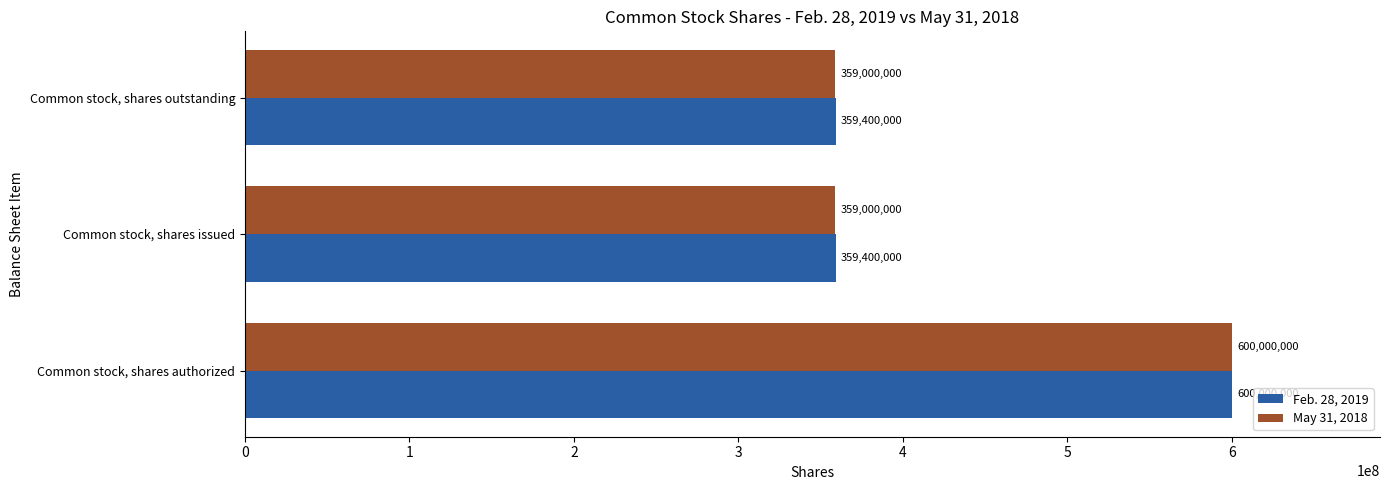

The value of Feb. 28, 2019 at Common stock, shares issued is 611686306. True or false?

False